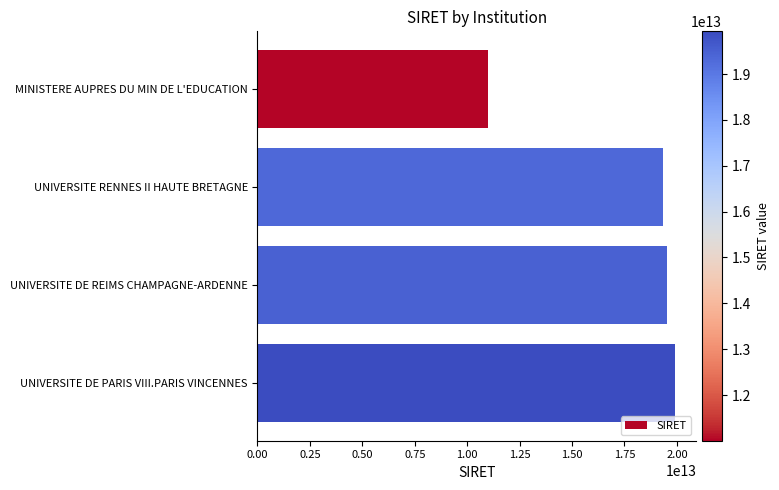

What is the difference between the second highest and minimum values?

8506895300759